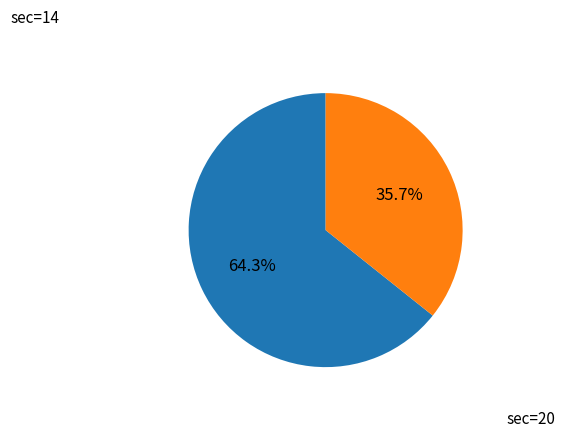

Between sec=14 and sec=20, which is larger?

sec=14